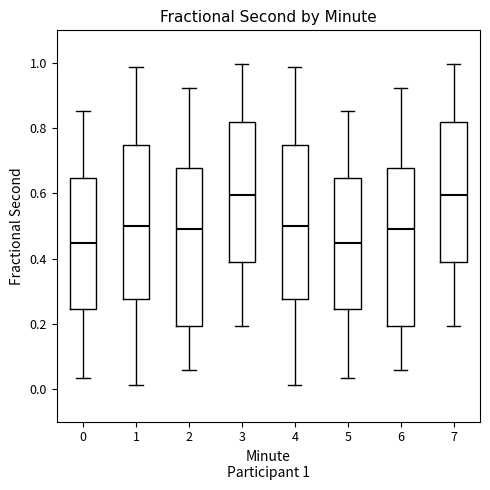

Where does the lower whisker of the box at x = 2 end on the y-axis? The values are not printed on the chart, so give them approximately, as read against the axis.

0.06